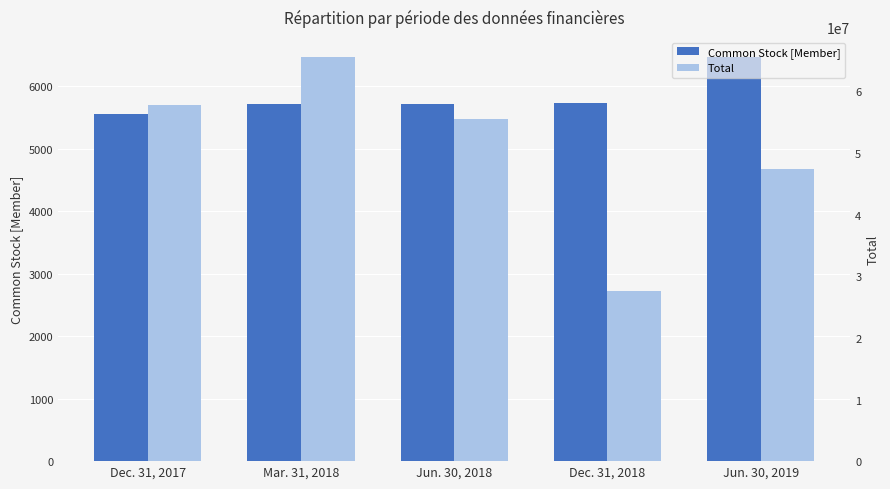

What is the value of the Total bar at the 1st from the left?

57783561